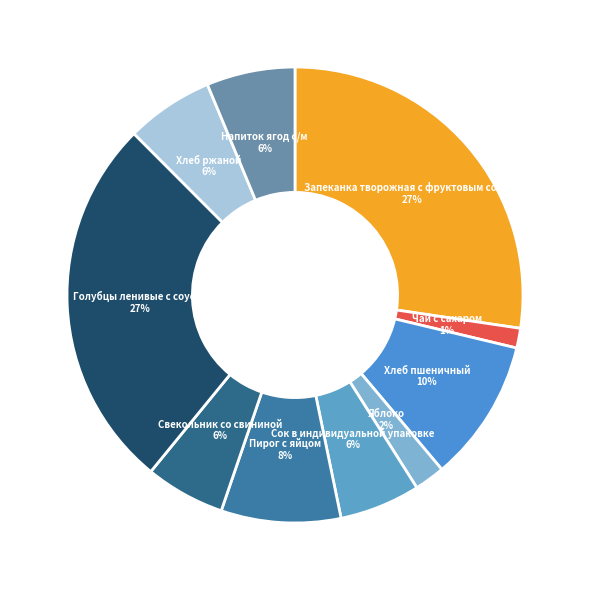

Which has a higher value, Хлеб пшеничный or Запеканка творожная с фруктовым соусом?

Запеканка творожная с фруктовым соусом